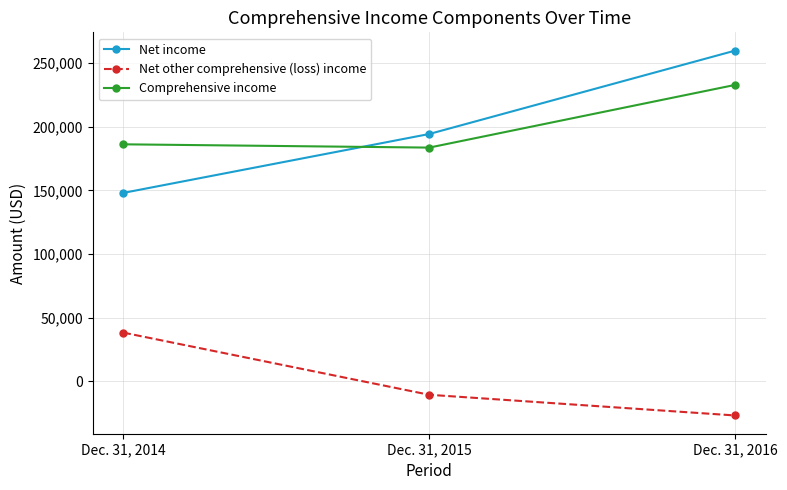

How many data points does each series have?

3